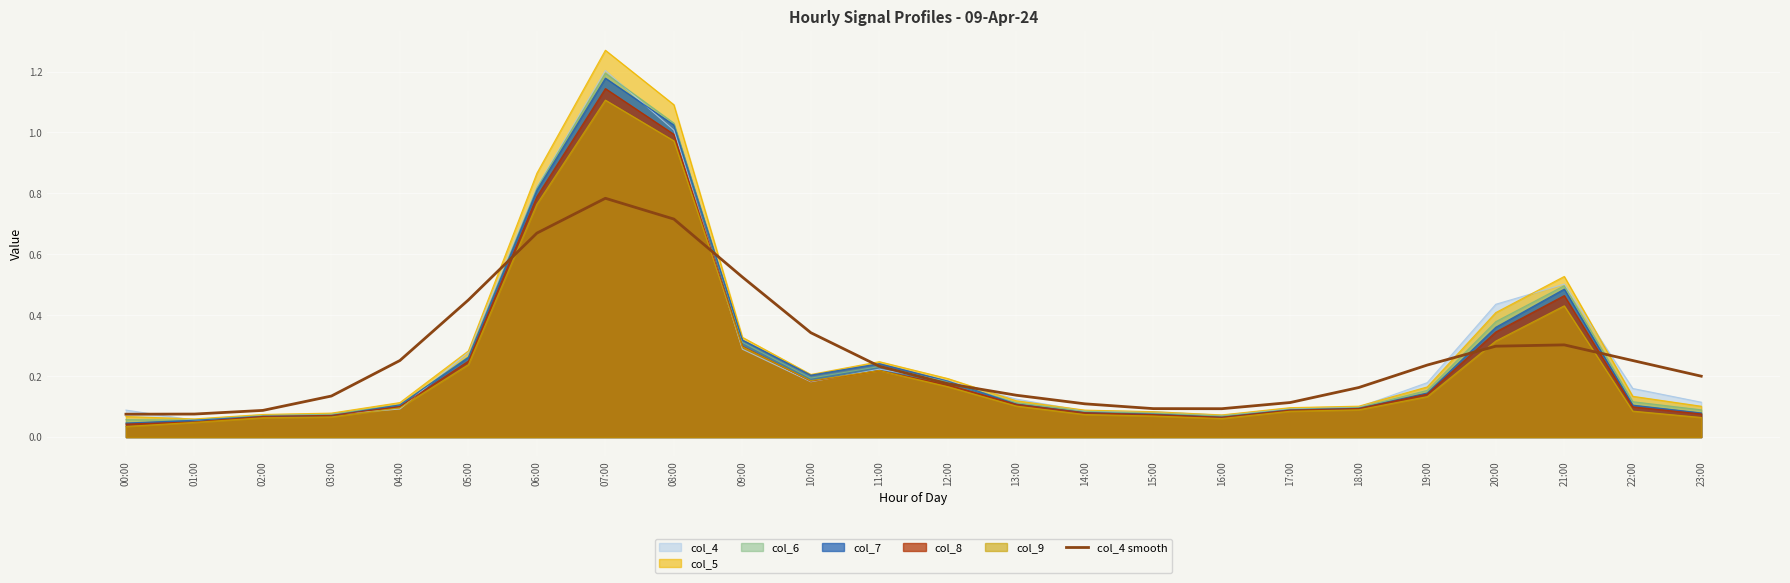

Between 00:00 and 09:00, which series saw the biggest shift?

col_4 smooth